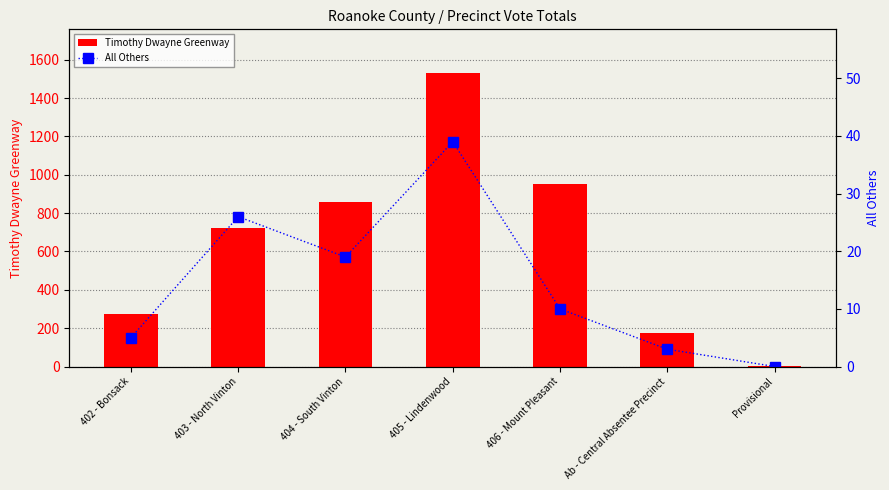

List the labels in order of Timothy Dwayne Greenway value, smallest first.

Provisional, Ab - Central Absentee Precinct, 402 - Bonsack, 403 - North Vinton, 404 - South Vinton, 406 - Mount Pleasant, 405 - Lindenwood